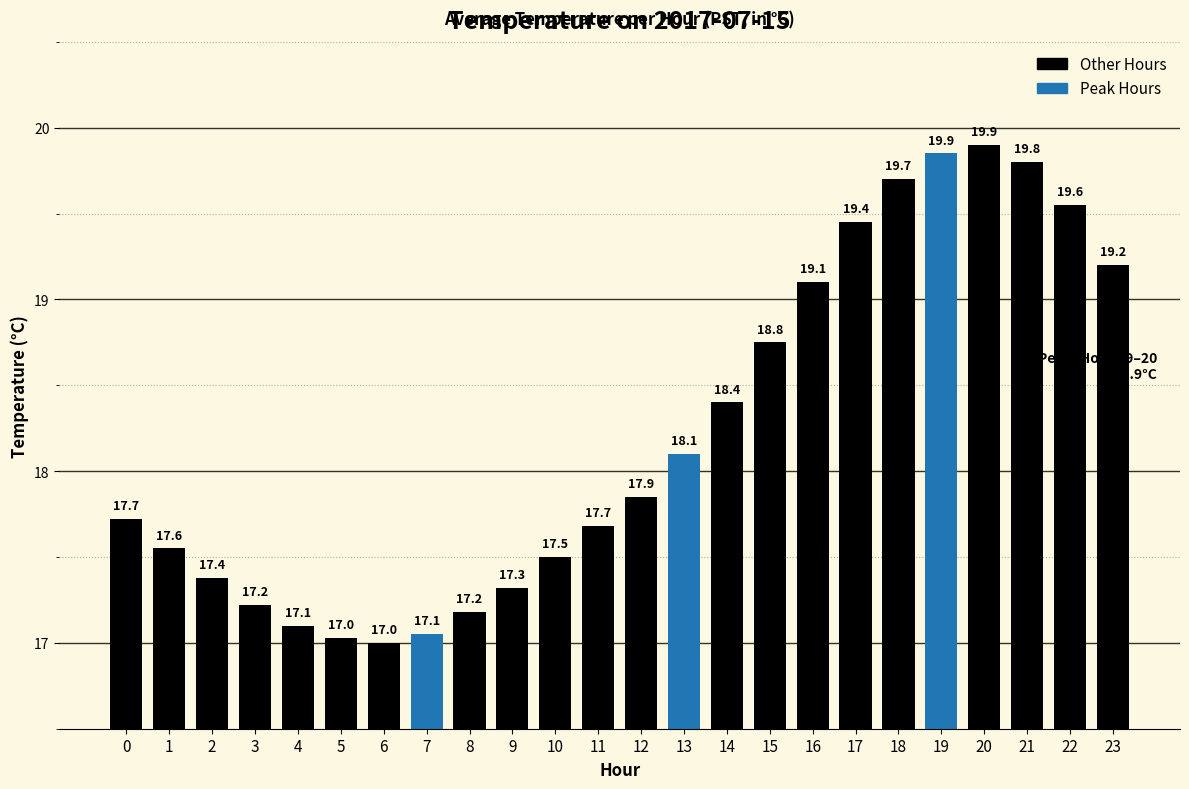

At which category does the chart reach its minimum across all series?

6